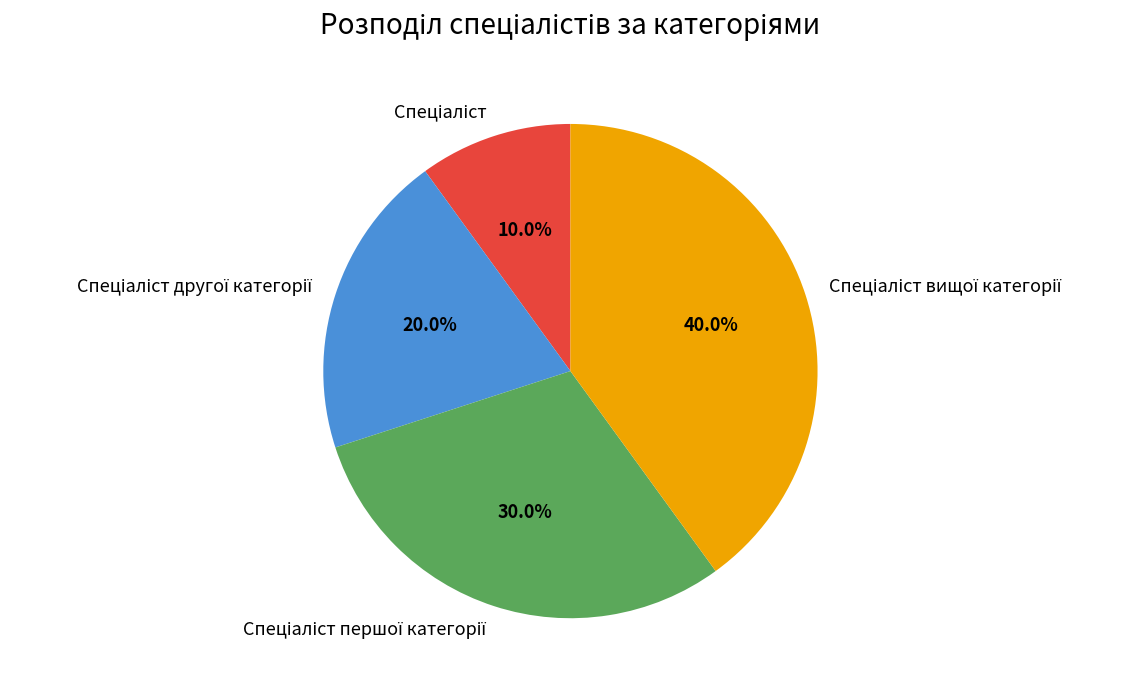

Is there any slice that represents more than half of the pie?

No